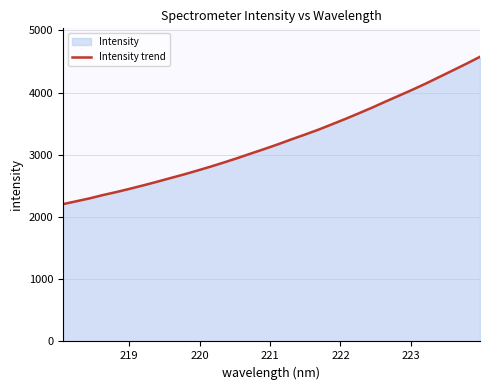

What is the minimum value shown in the chart?

2206.4